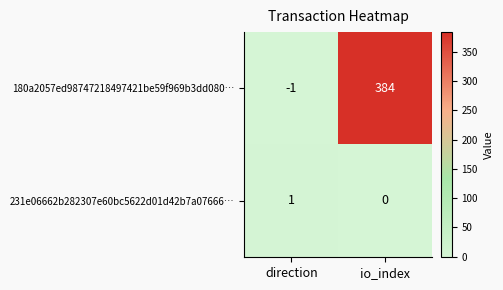

The 180a2057ed98747218497421be59f969b3dd080… series shows 384 at io_index. True or false?

True